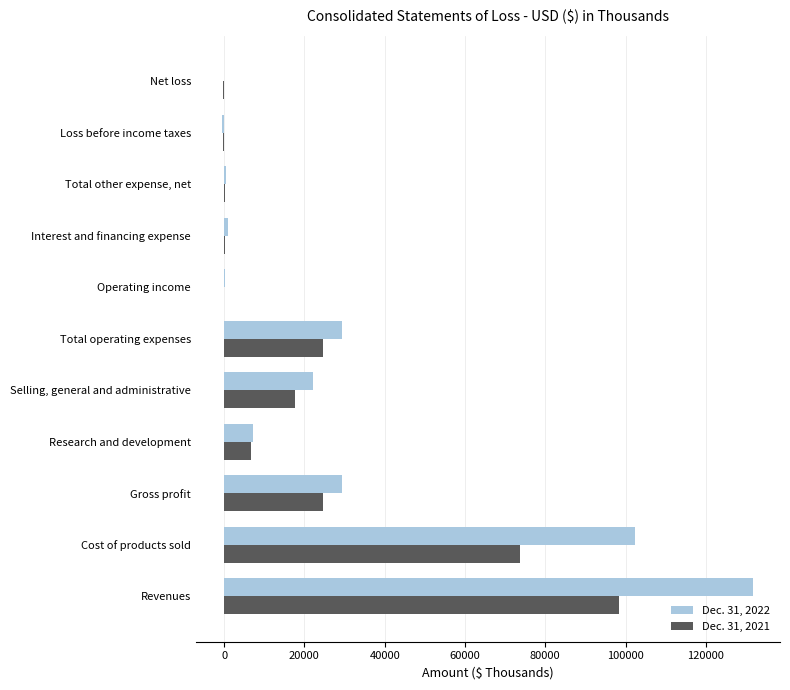

Which series has the largest total across all categories?

Dec. 31, 2022